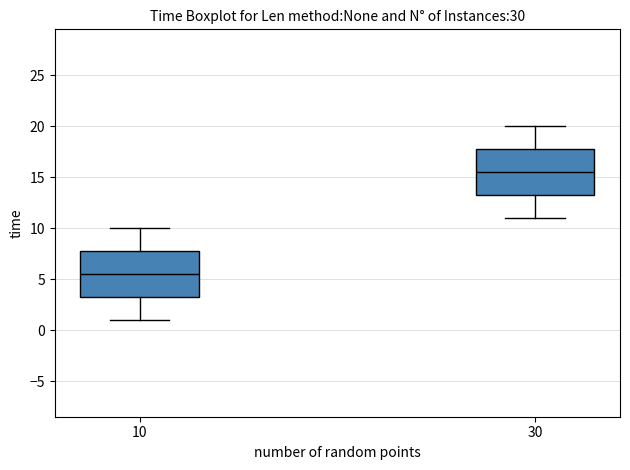

Reading left to right, read every box against the y-axis: the position of its median line, the range the box covers, and the ends of its whiskers. The values are not printed on the chart, so give them approximately, as read against the axis.

10: median 5.5, box 3.5 to 8.0, whiskers 1.0 to 10.0
30: median 15.5, box 13.5 to 18.0, whiskers 11.0 to 20.0